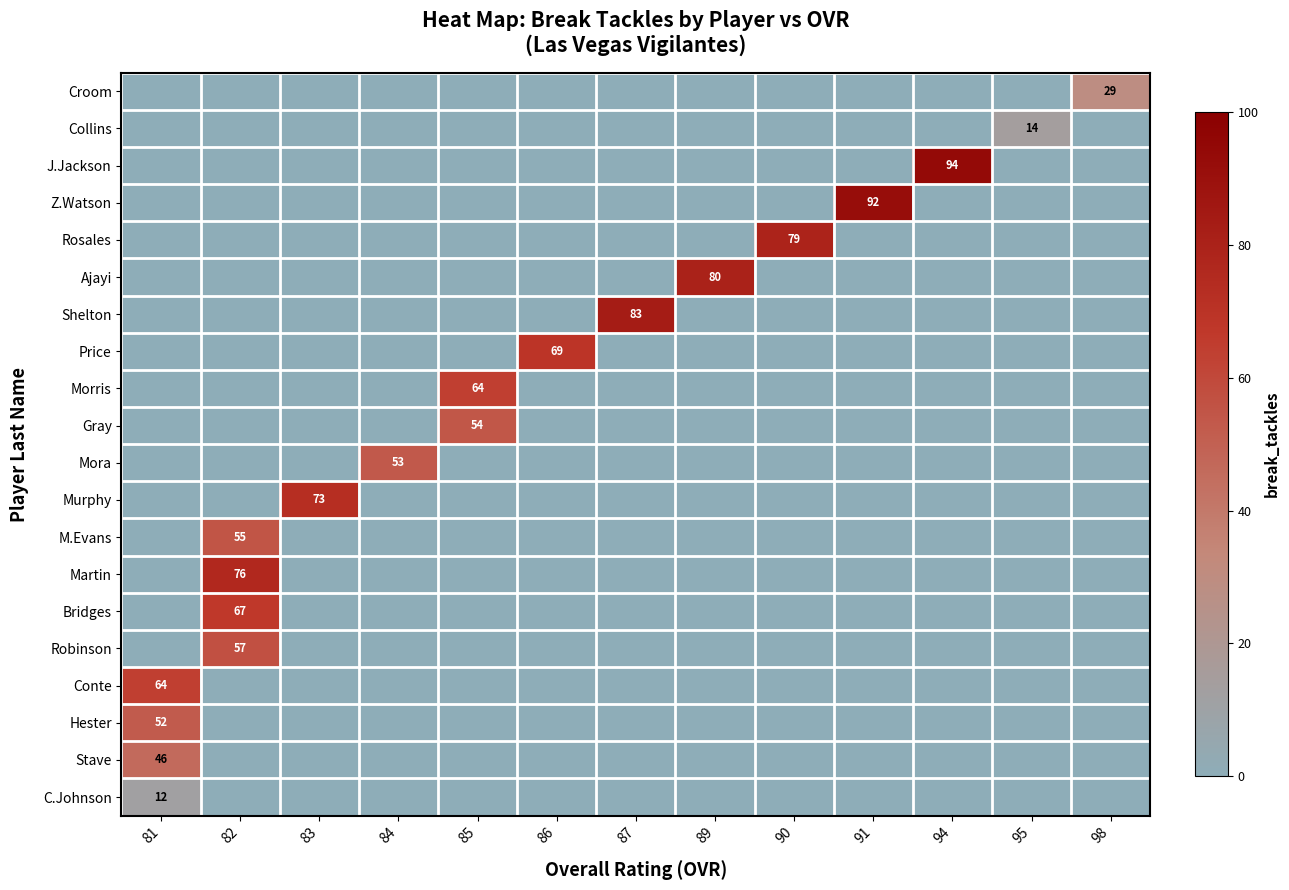

What is the maximum value shown in the chart?

94